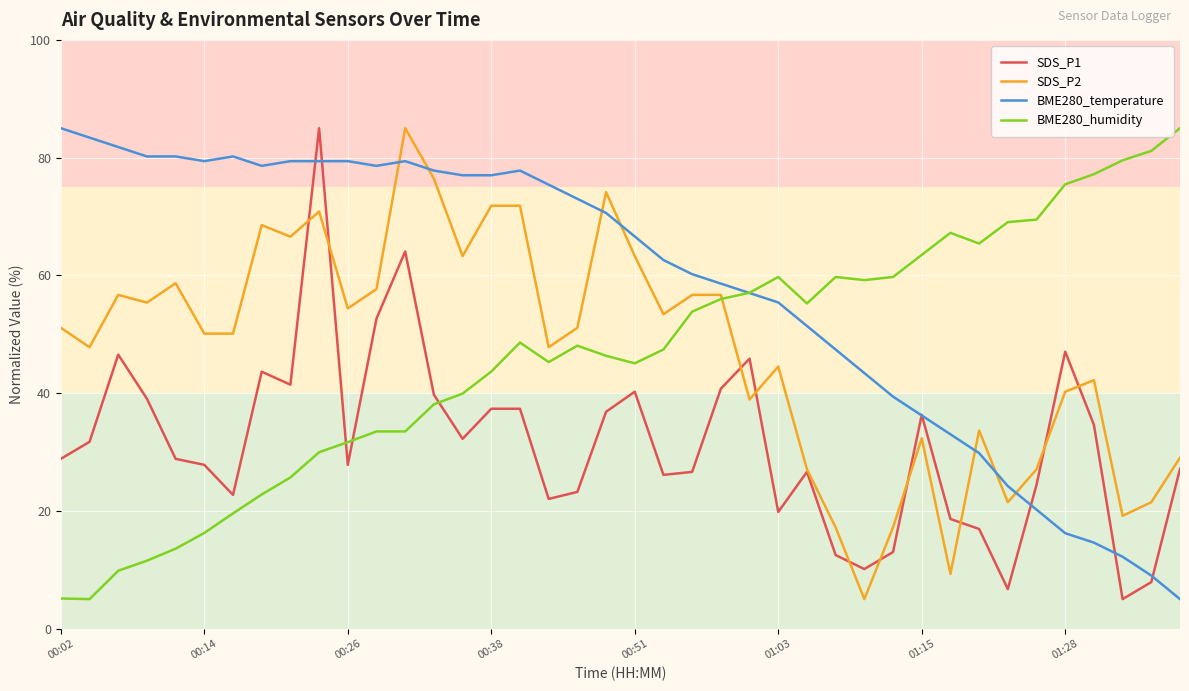

Which series has the largest total across all categories?

BME280_temperature